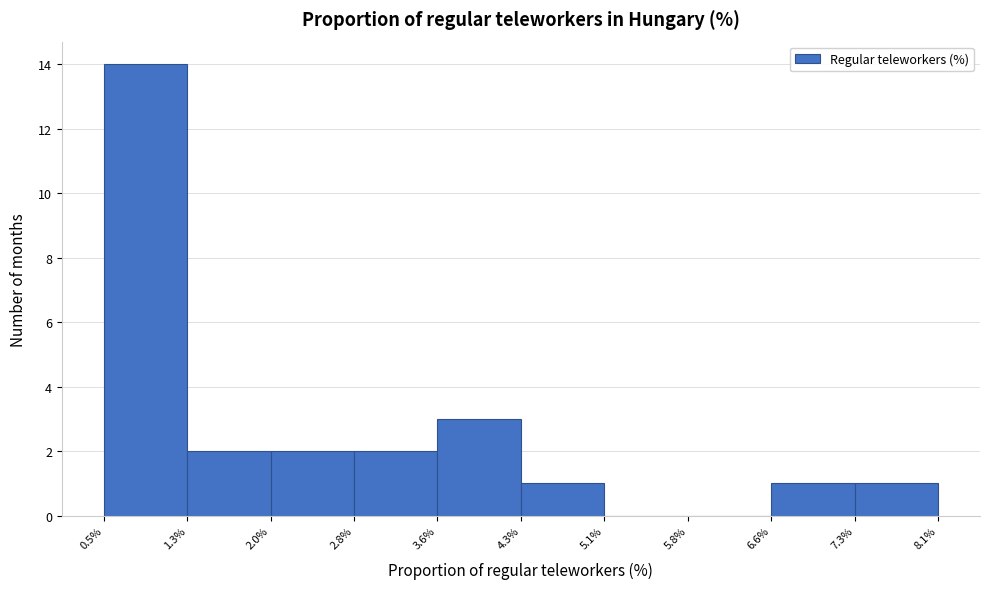

Reading left to right, transcribe this chart: for each bar, give the range it covers on the x-axis and its height. The values are not printed on the chart, so give them approximately, as read against the axis.

0.5% to 1.3%: 14
1.3% to 2.0%: 2
2.0% to 2.8%: 2
2.8% to 3.6%: 2
3.6% to 4.3%: 3
4.3% to 5.1%: 1
5.1% to 5.8%: 0
5.8% to 6.6%: 0
6.6% to 7.3%: 1
7.3% to 8.1%: 1